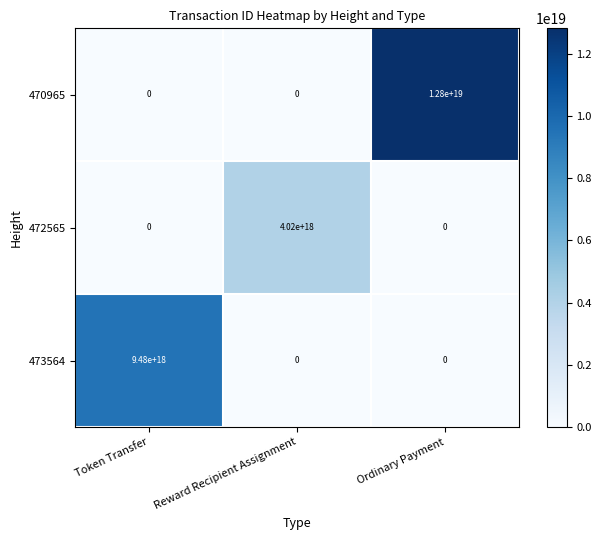

Which series changed the most between Reward Recipient Assignment and Ordinary Payment?

470965